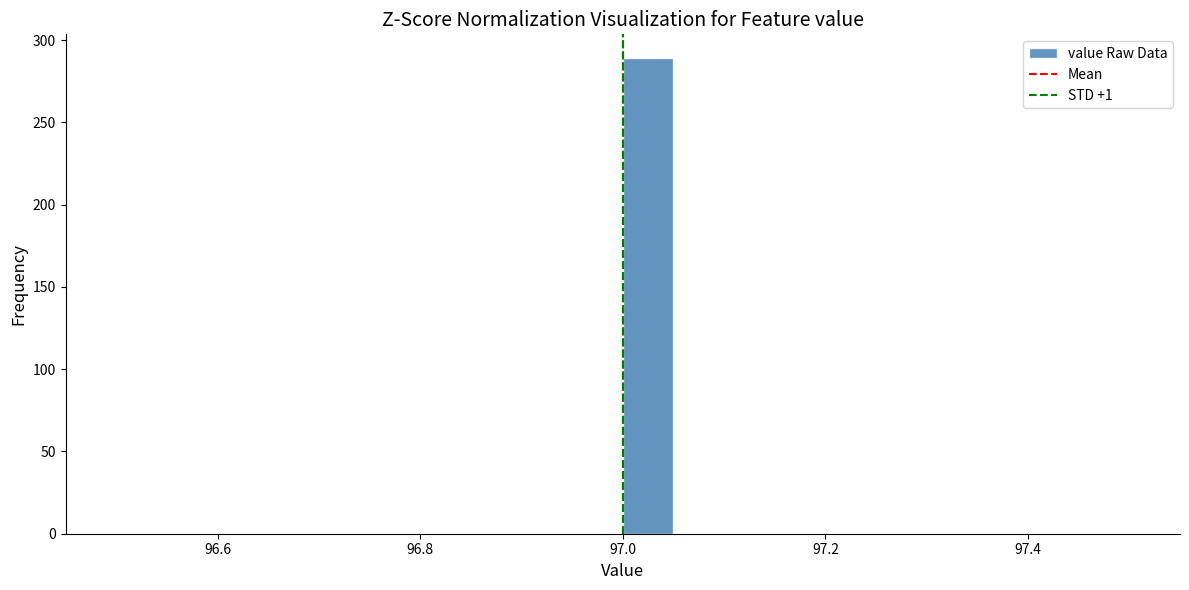

Read against the x-axis, roughly where is the centre of the tallest bar?

97.02